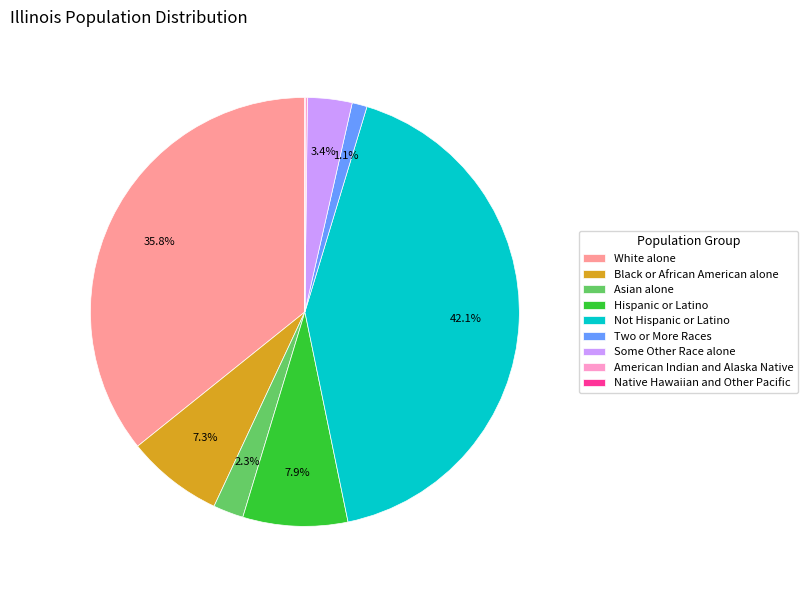

Combined, what portion of the pie is Hispanic or Latino and White alone?

43.7%